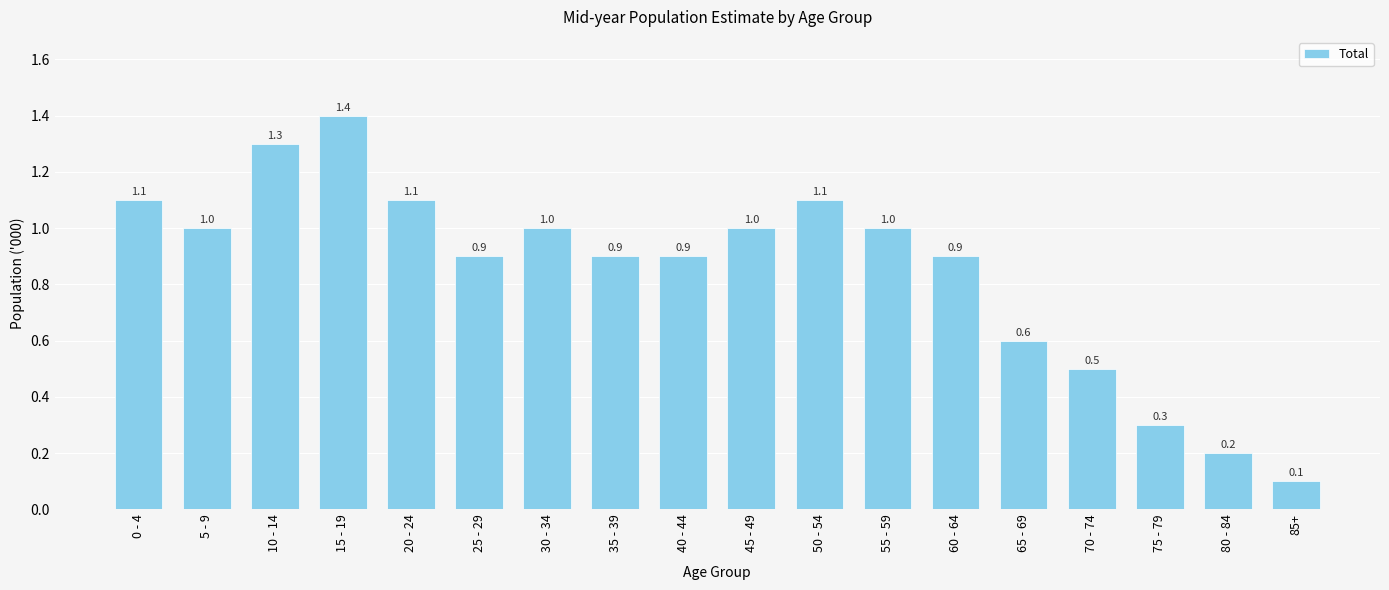

The chart shows a value of 1.4 at 15 - 19. True or false?

True